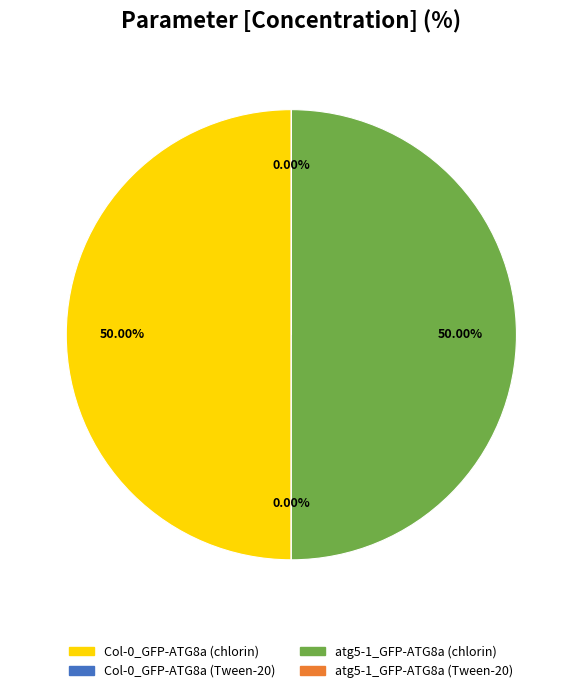

How many slices are in this pie chart?

4